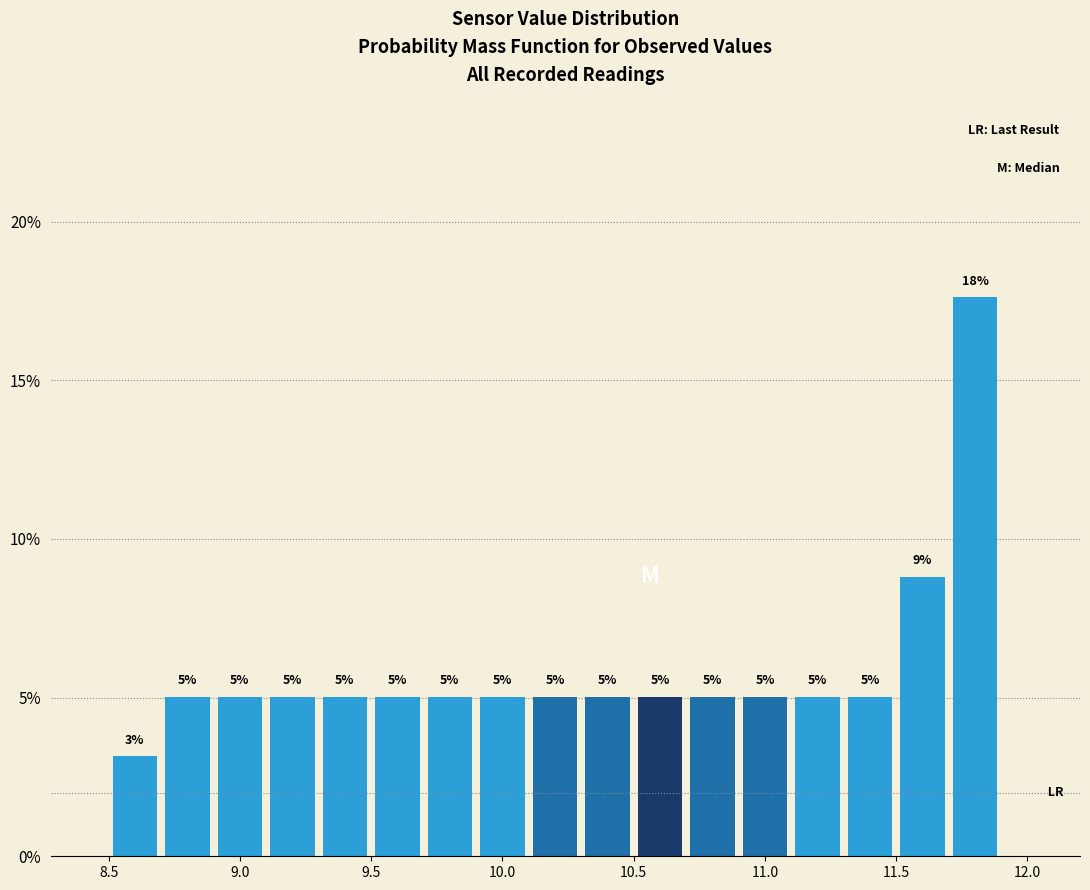

Which range on the x-axis has the tallest bar?

11.7 to 11.9